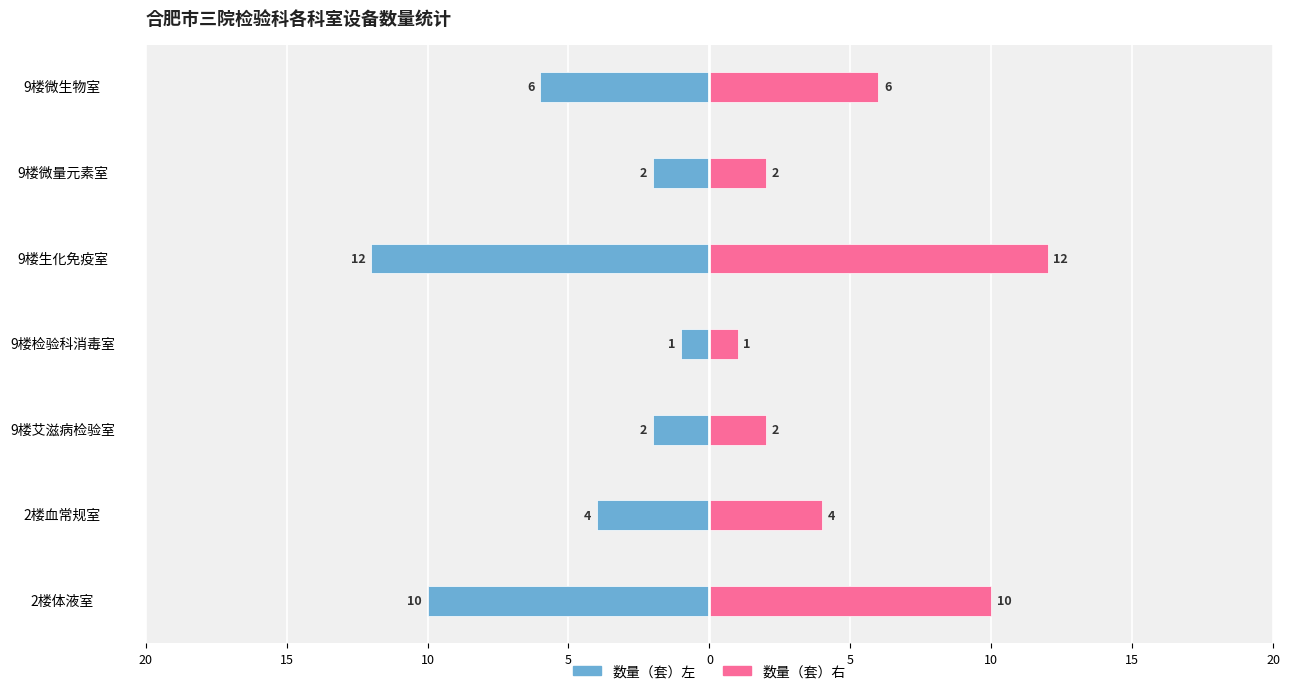

How many groups of bars are there?

7